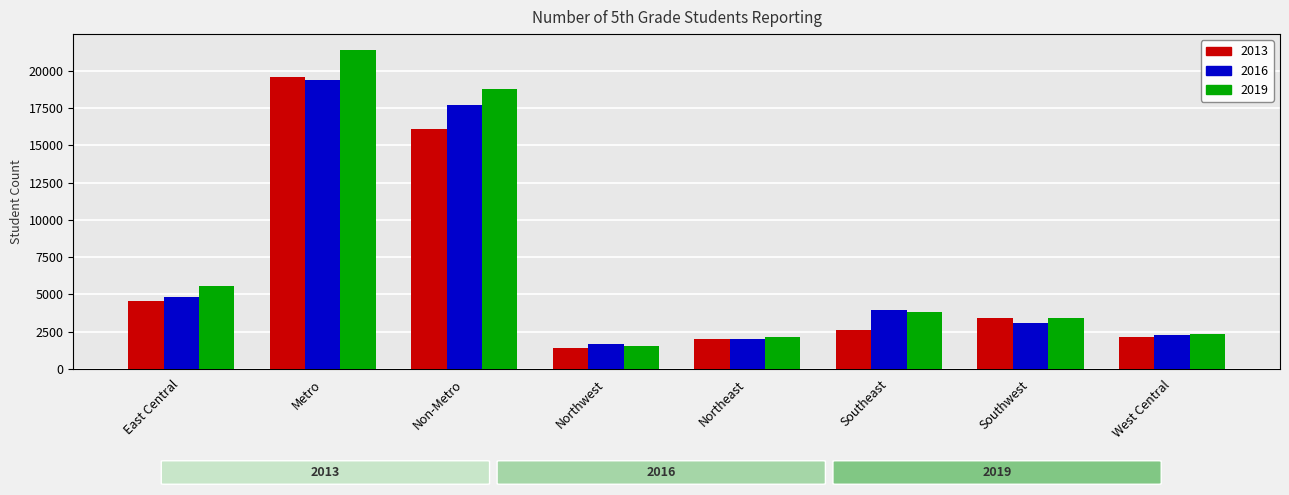

The 2013 series shows 2585 at Southeast. True or false?

True